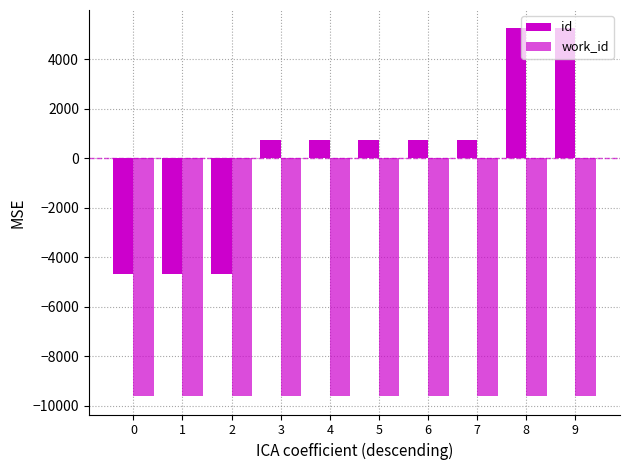

Are the bars grouped side by side (vs. stacked)?

Yes